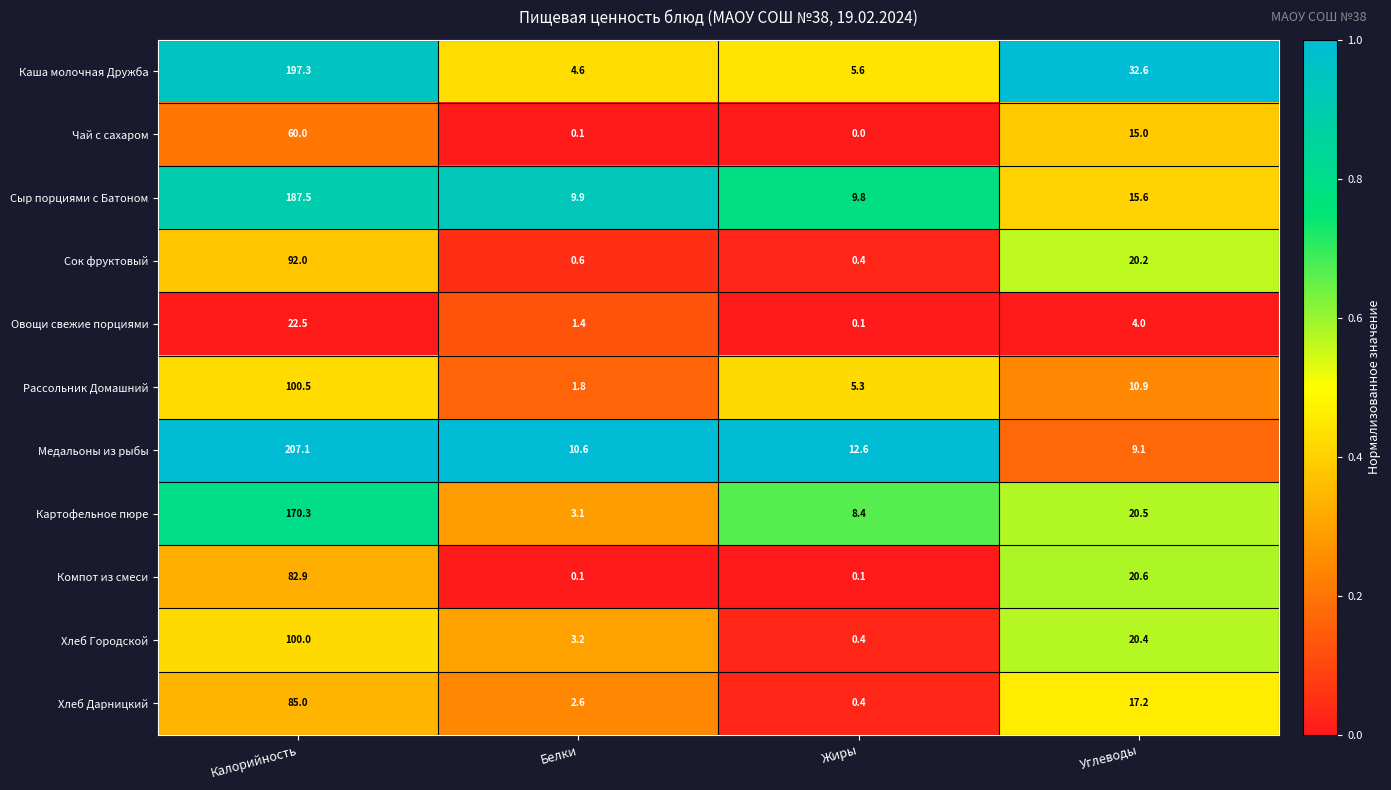

Which series has the largest total across all categories?

Каша молочная Дружба